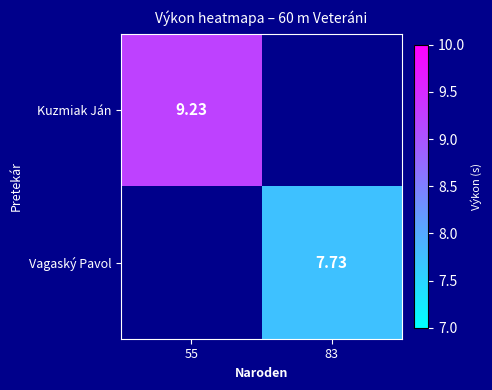

Is the value of Kuzmiak Ján at 55 greater than the value of Vagaský Pavol at 83?

Yes